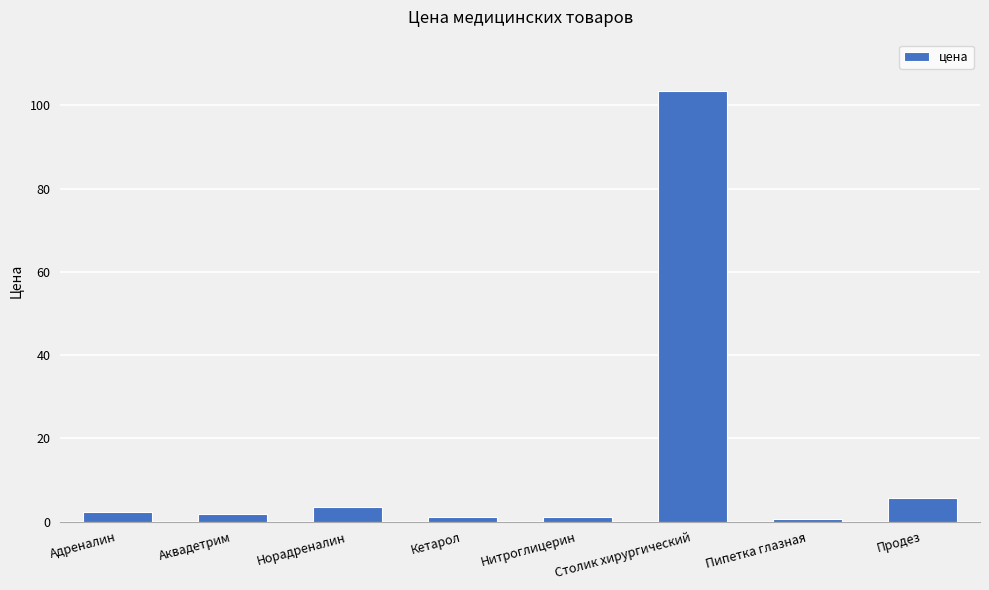

What is the average value?

14.9